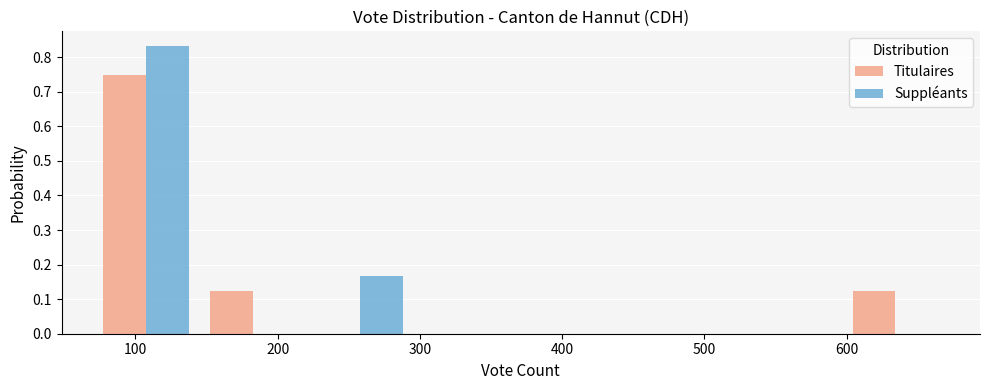

Reading left to right, transcribe this chart: for each range on the x-axis, give the height of each series' bar. Neither the bar edges nor the heights are printed on the chart, so give them approximately, as read against the axes.

70 to 150: Titulaires=0.75	Suppléants=0.83
150 to 220: Titulaires=0.13	Suppléants=0
220 to 300: Titulaires=0	Suppléants=0.17
300 to 370: Titulaires=0	Suppléants=0
370 to 450: Titulaires=0	Suppléants=0
450 to 520: Titulaires=0	Suppléants=0
520 to 600: Titulaires=0	Suppléants=0
600 to 670: Titulaires=0.13	Suppléants=0